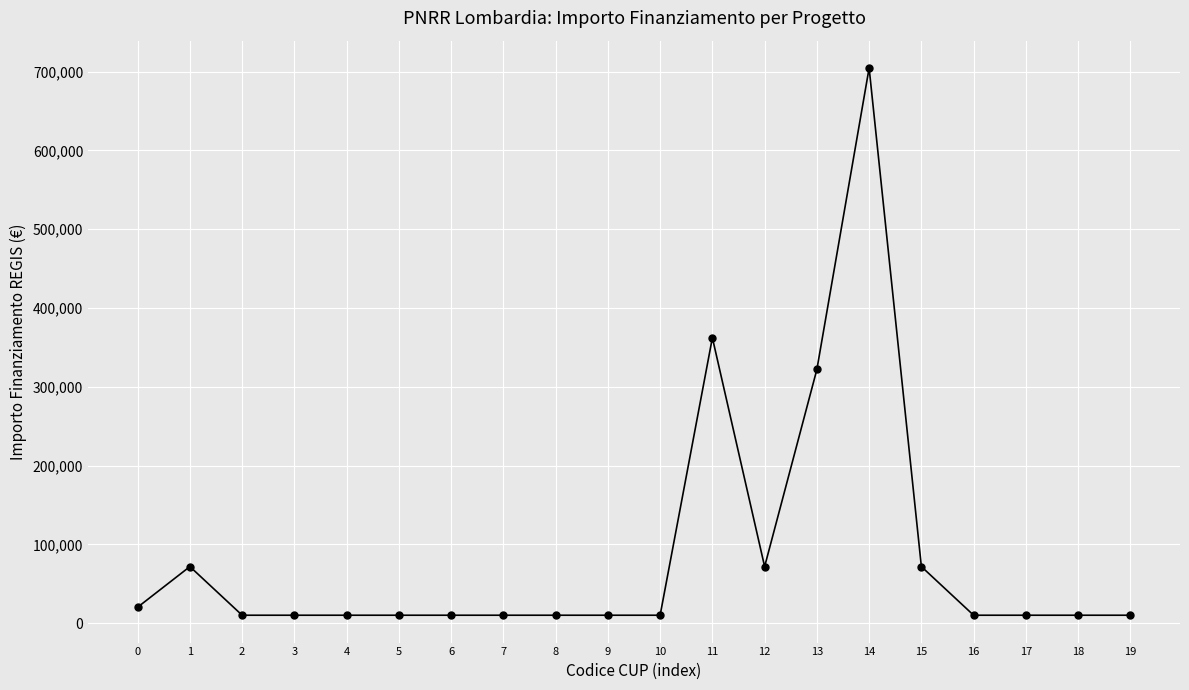

Which has a higher value, 1 or 11?

11